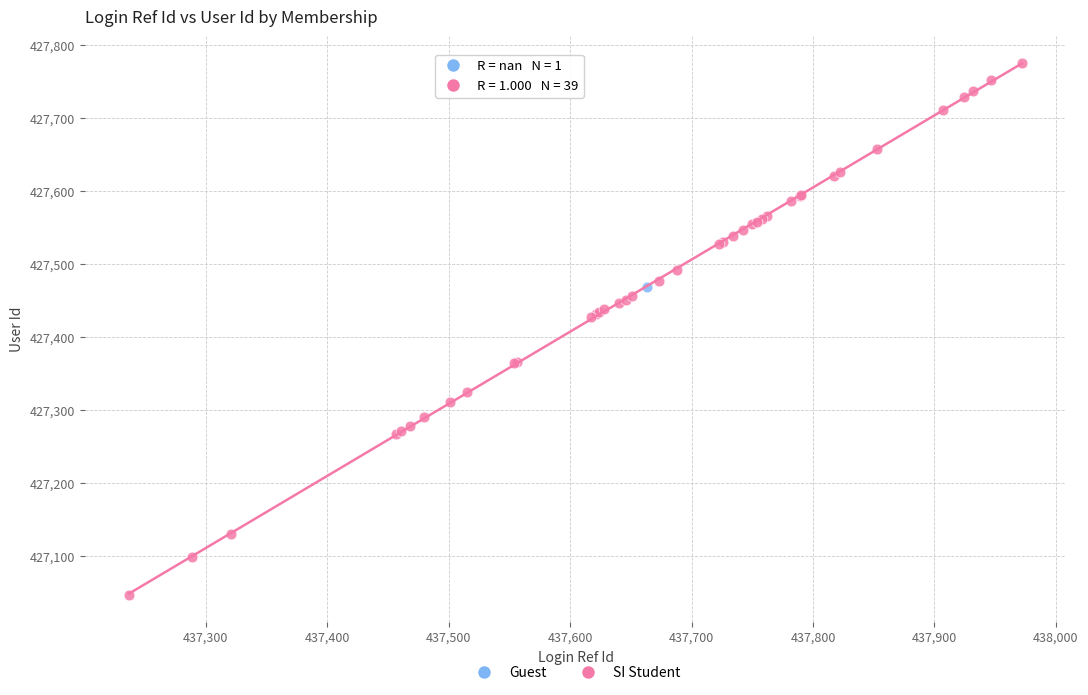

What are all the series names shown in the legend?

Guest, SI Student